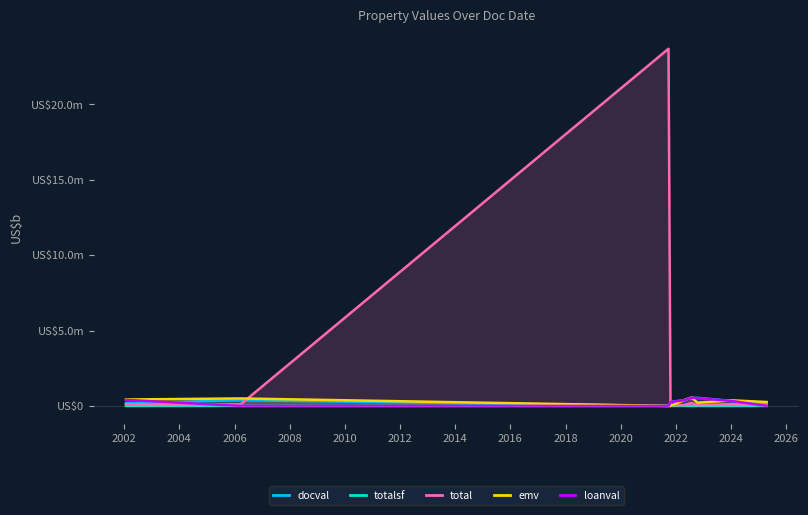

At how many categories does at least one series exceed 14297102?

1